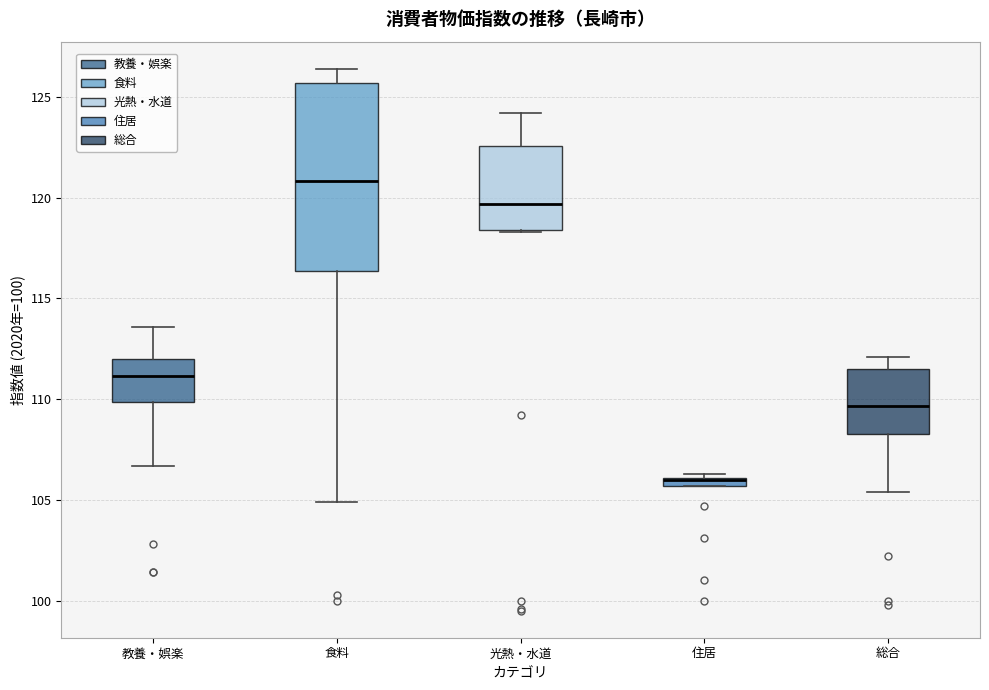

Which box is the tallest, from its lower edge to its upper edge?

食料